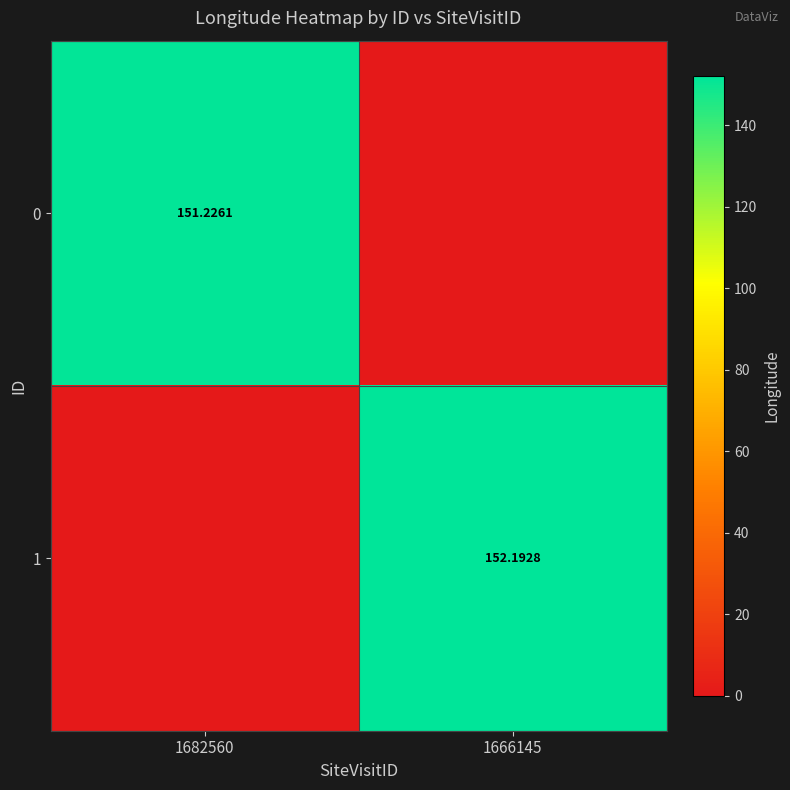

How many values in the 0 series are below 151?

1